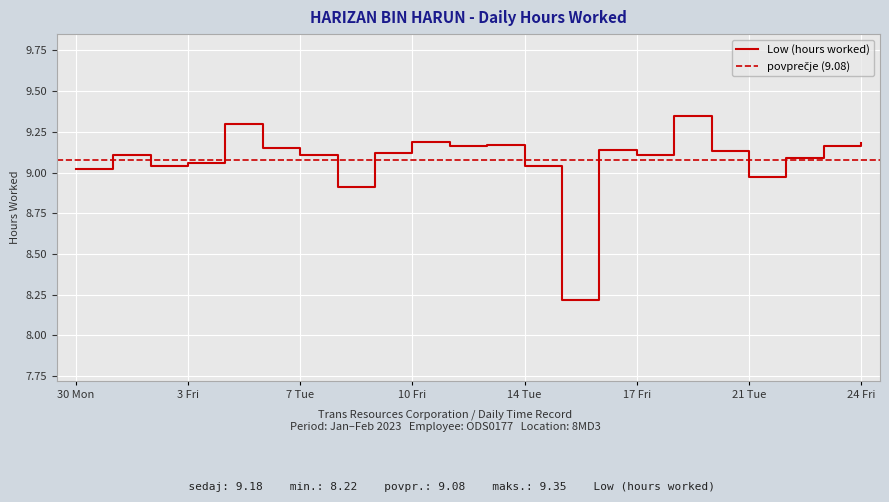

Reading right to left, extract all data points from this chart.

24 Fri=9.2	23 Thu=9.2	22 Wed=9.1	21 Tue=9.0	20 Mon=9.1	18 Sat=9.3	17 Fri=9.1	16 Thu=9.1	15 Wed=8.2	14 Tue=9.0	13 Mon=9.2	11 Sat=9.2	10 Fri=9.2	9 Thu=9.1	8 Wed=8.9	7 Tue=9.1	6 Mon=9.2	4 Sat=9.3	3 Fri=9.1	2 Thu=9.0	31 Tue=9.1	30 Mon=9.0